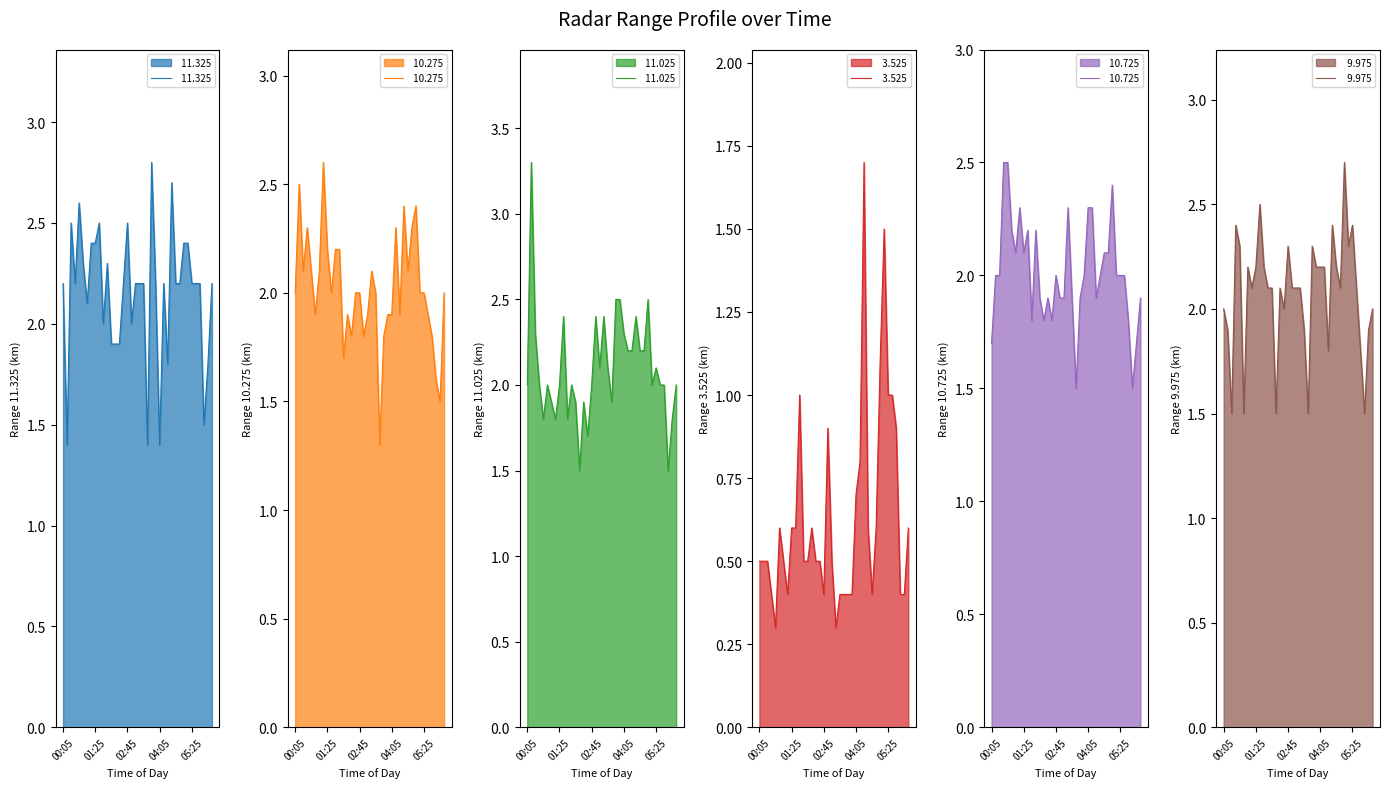

At which category does   9.975 reach its first local valley?

00:25